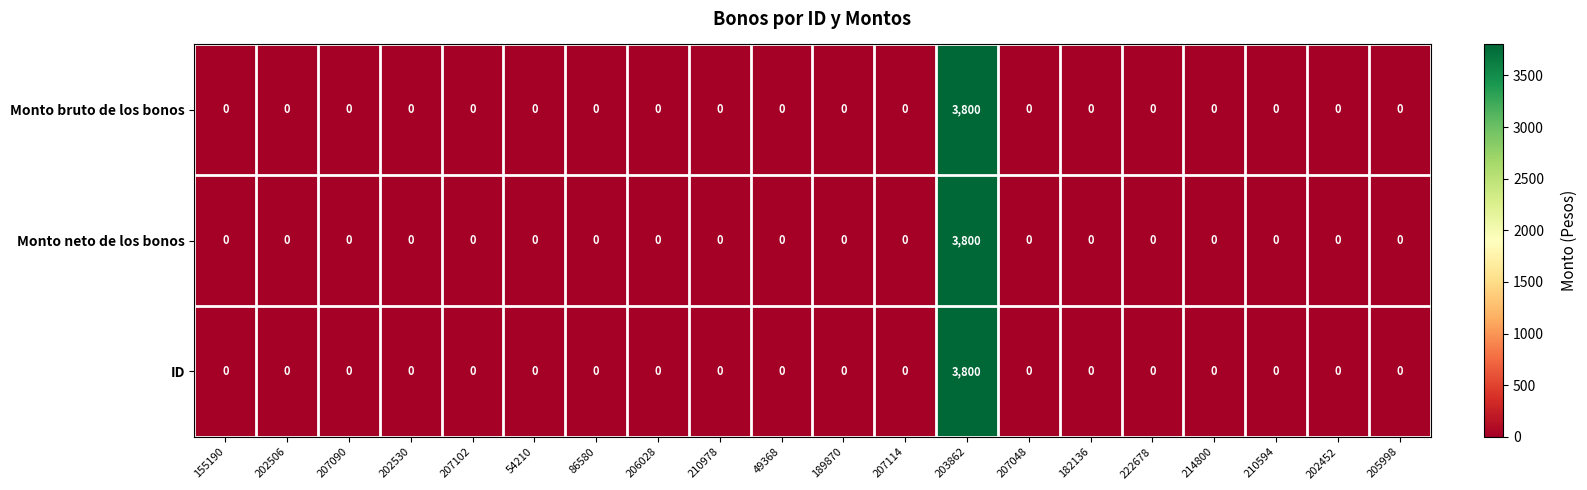

What is the highest value of the ID series?

3800